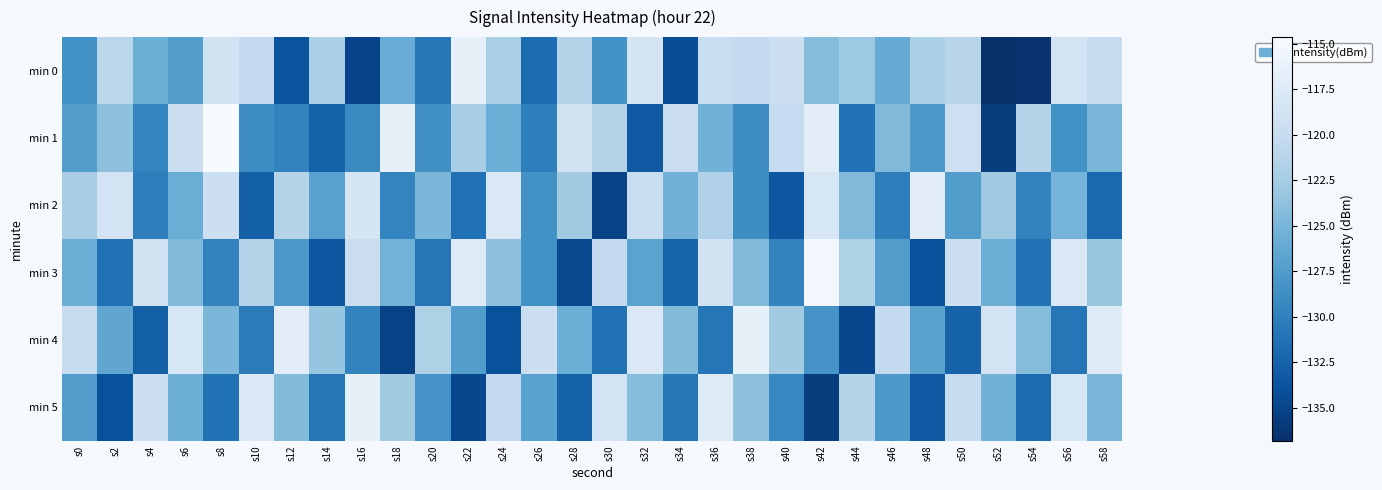

What is the difference between the highest and lowest values at s24?

16.0